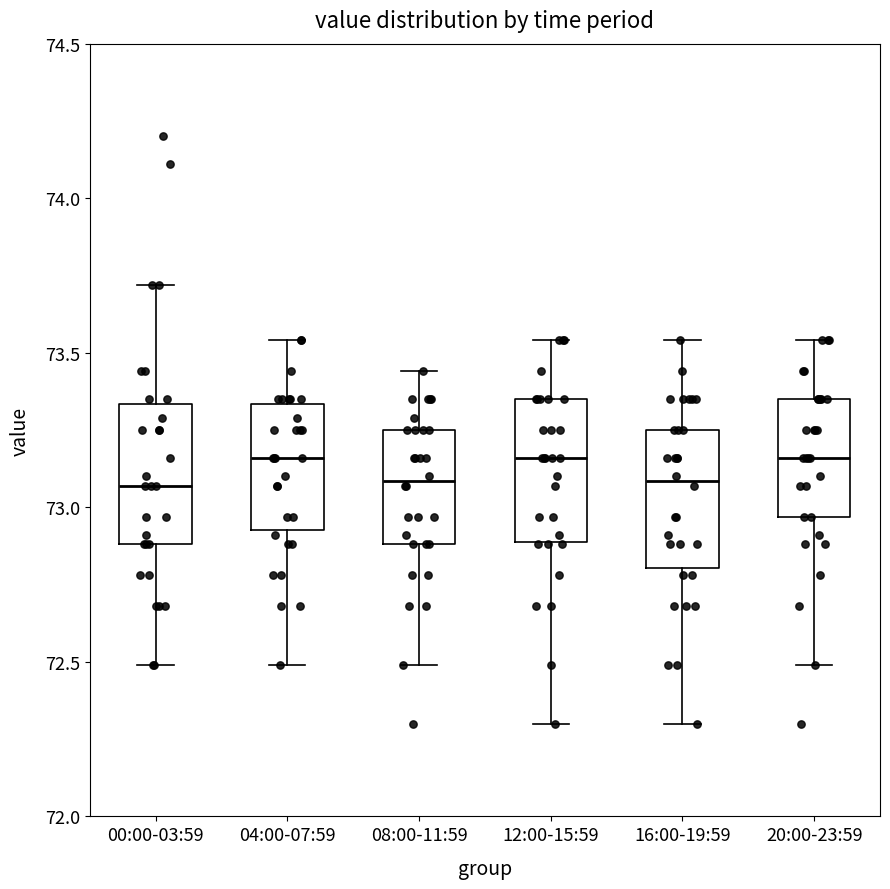

Reading left to right, read every box against the y-axis: the position of its median line, the range the box covers, and the ends of its whiskers. The values are not printed on the chart, so give them approximately, as read against the axis.

00:00-03:59: median 73.05, box 72.90 to 73.35, whiskers 72.50 to 73.70
04:00-07:59: median 73.15, box 72.95 to 73.35, whiskers 72.50 to 73.55
08:00-11:59: median 73.10, box 72.90 to 73.25, whiskers 72.50 to 73.45
12:00-15:59: median 73.15, box 72.90 to 73.35, whiskers 72.30 to 73.55
16:00-19:59: median 73.10, box 72.80 to 73.25, whiskers 72.30 to 73.55
20:00-23:59: median 73.15, box 72.95 to 73.35, whiskers 72.50 to 73.55